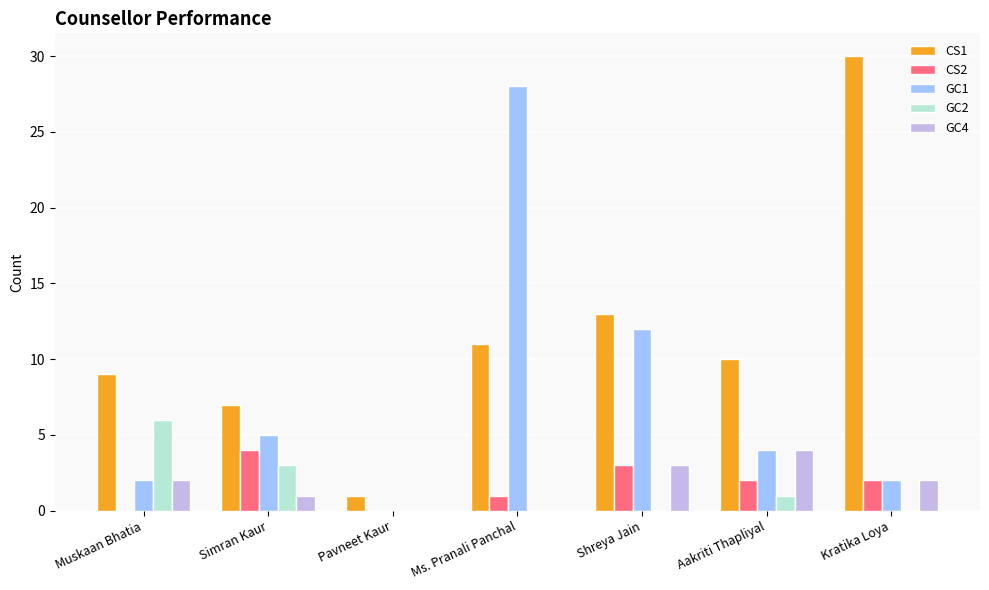

Which category has the highest value in the GC1 series?

Ms. Pranali Panchal